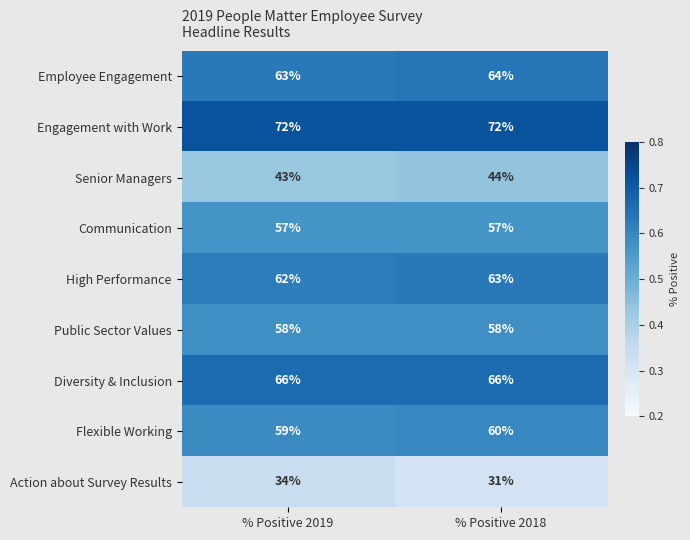

Which series has the largest total across all categories?

Engagement with Work